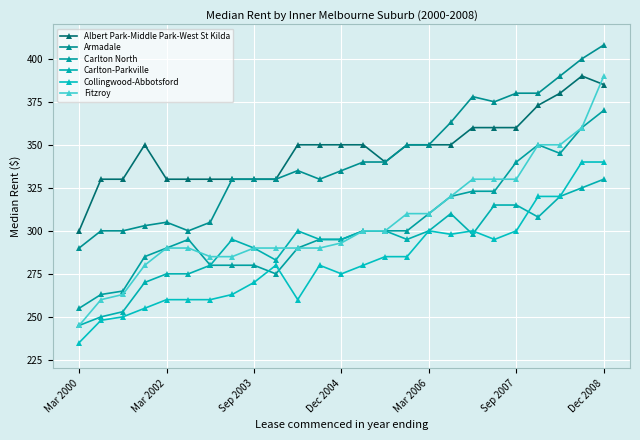

How many series are shown in this chart?

6